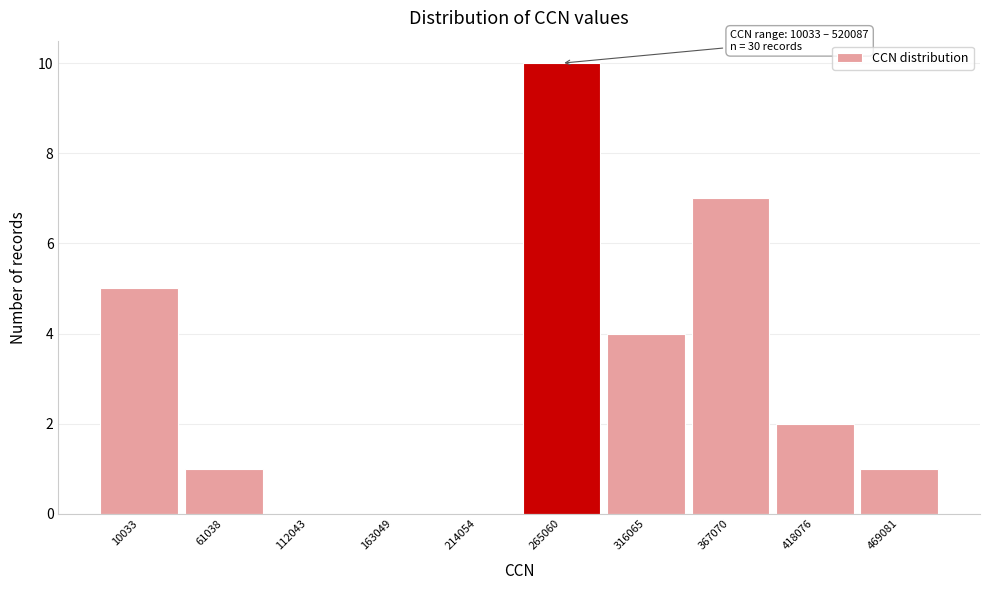

Reading left to right, extract all data points from this chart.

10033=5	61038=1	112043=0	163049=0	214054=0	265060=10	316065=4	367070=7	418076=2	469081=1